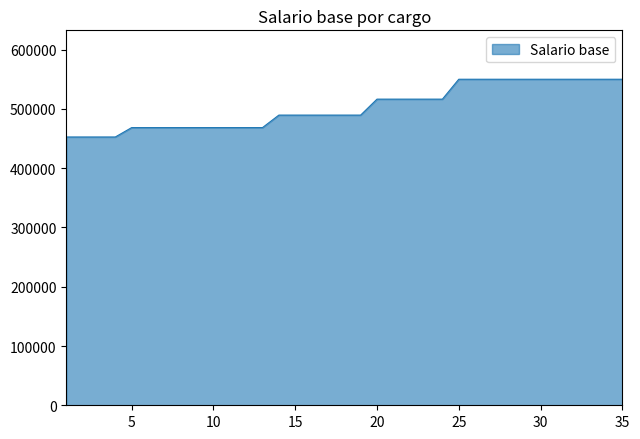

What is the difference between the maximum and minimum values?

97417.8